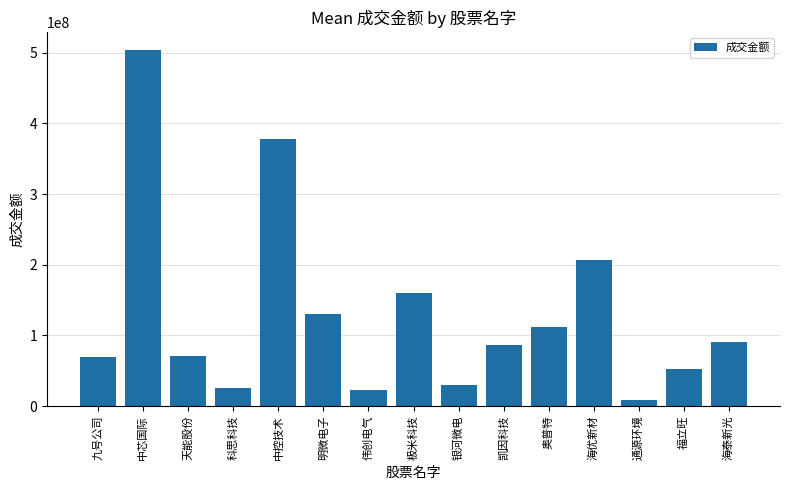

What is the difference between the second highest and minimum values?

368106210